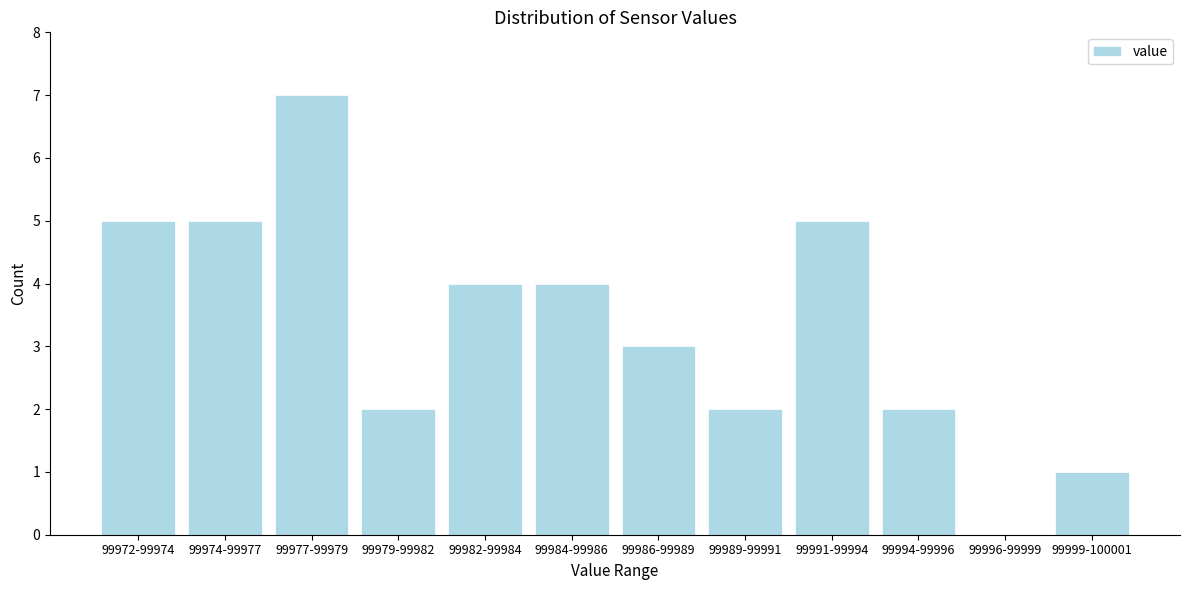

Reading left to right, transcribe all the data shown in this chart.

99972-99974=5	99974-99977=5	99977-99979=7	99979-99982=2	99982-99984=4	99984-99986=4	99986-99989=3	99989-99991=2	99991-99994=5	99994-99996=2	99996-99999=0	99999-100001=1